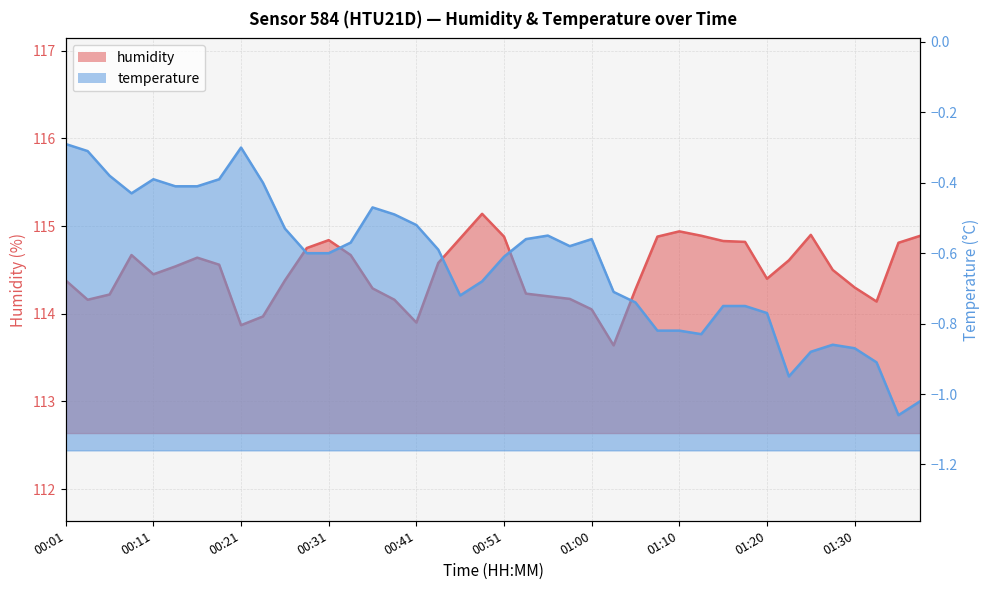

True or false: temperature and humidity intersect in this chart.

False